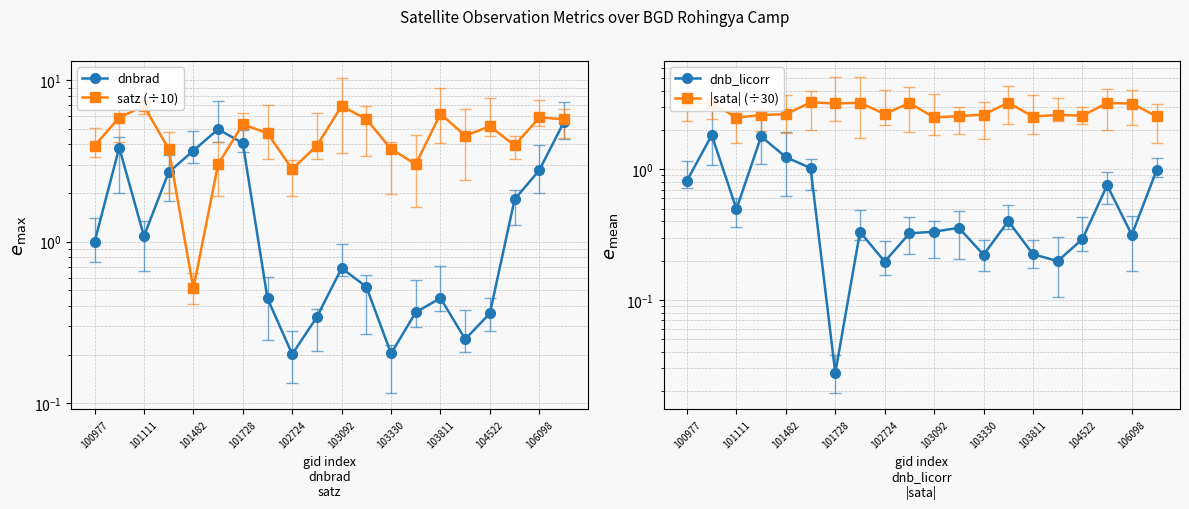

List the series in order of their peak value, highest first.

satz (÷10), dnbrad, |sata| (÷30), dnb_licorr